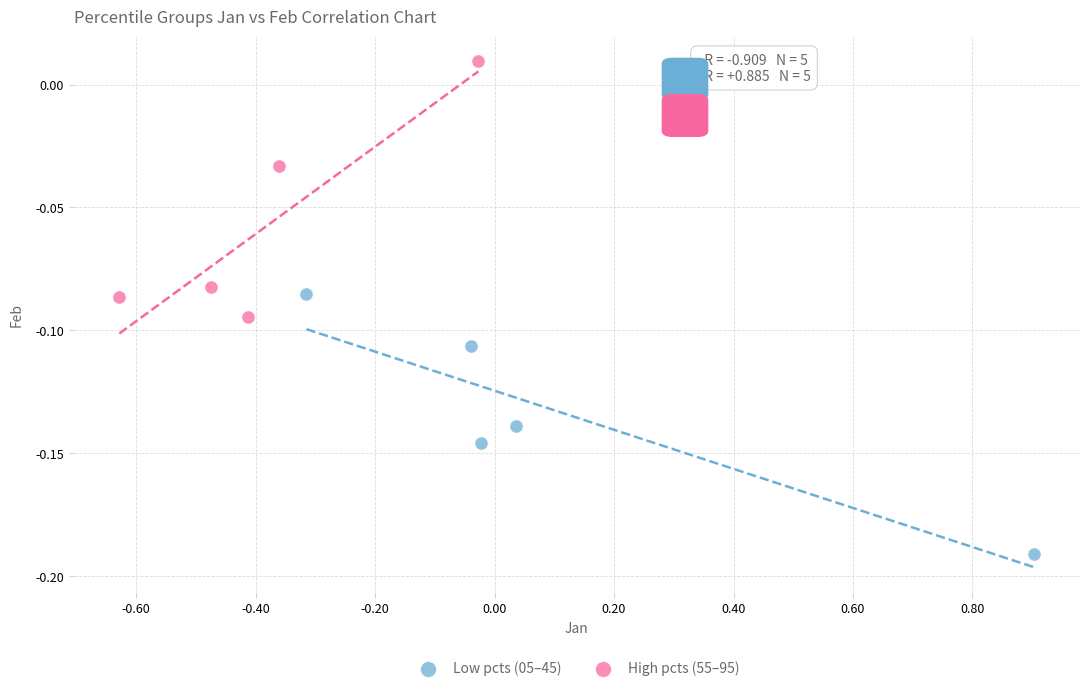

Which series reaches the maximum Y coordinate?

High pcts (55–95)